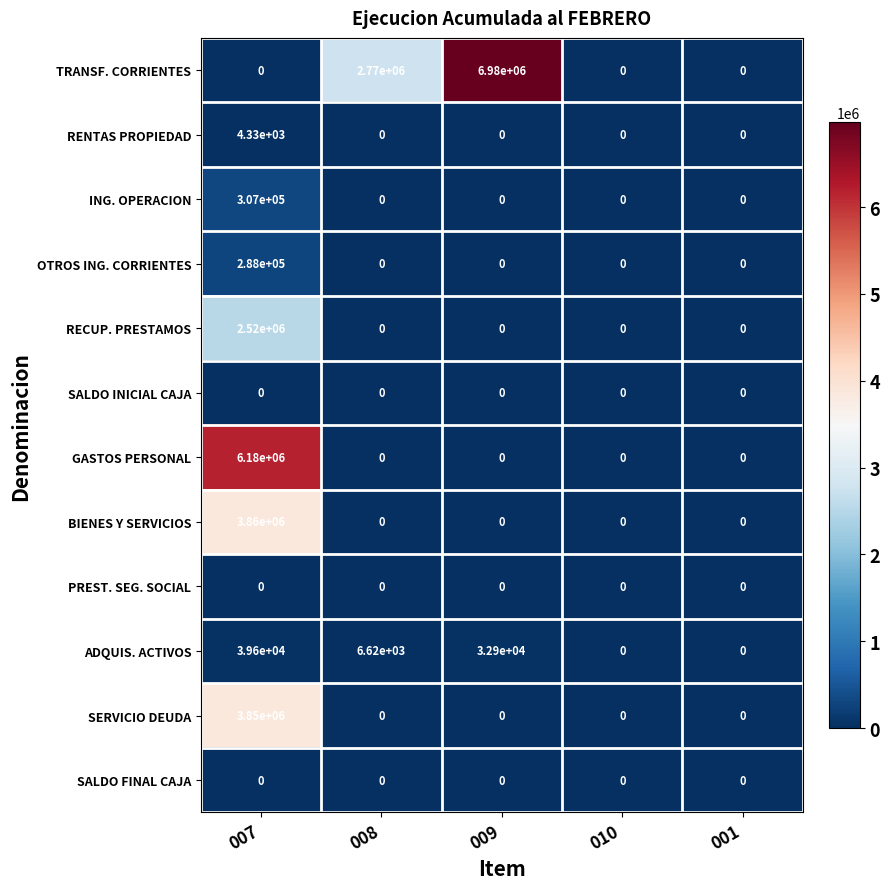

How many distinct data groups are displayed?

12